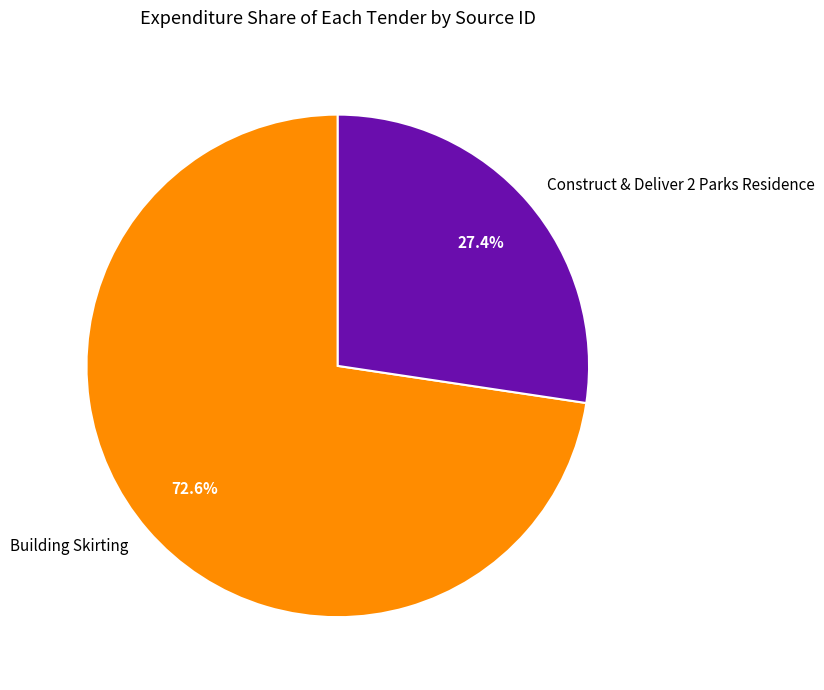

Is the sum of Building Skirting and Construct & Deliver 2 Parks Residence greater than half?

Yes